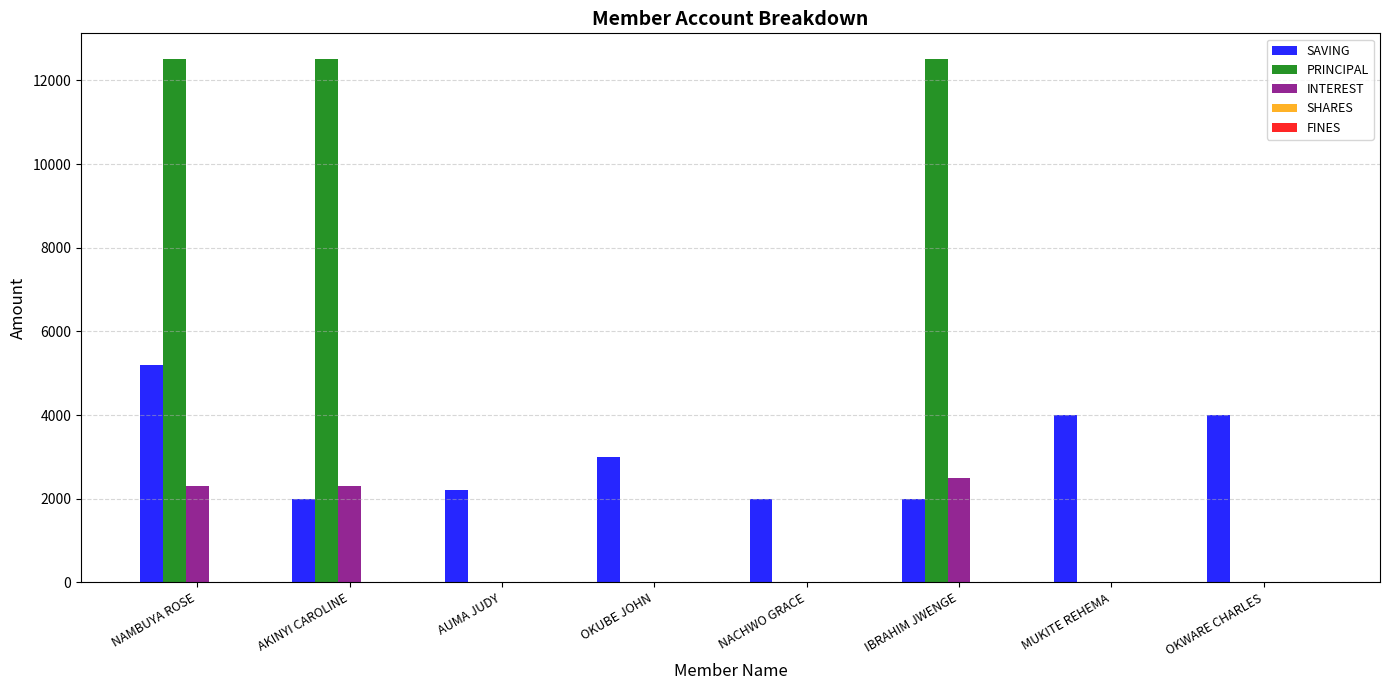

Which series has the largest total across all categories?

PRINCIPAL